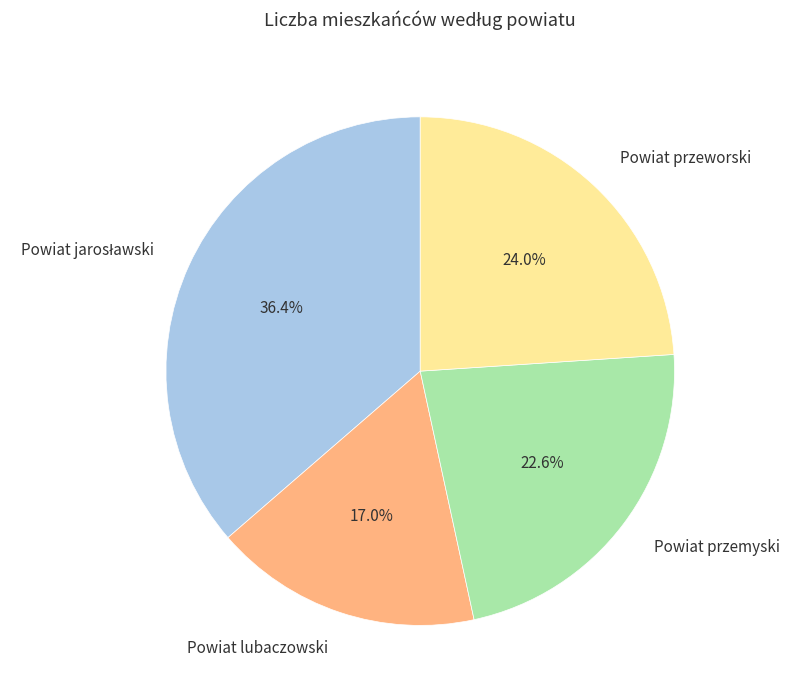

Is there a majority slice in this chart?

No